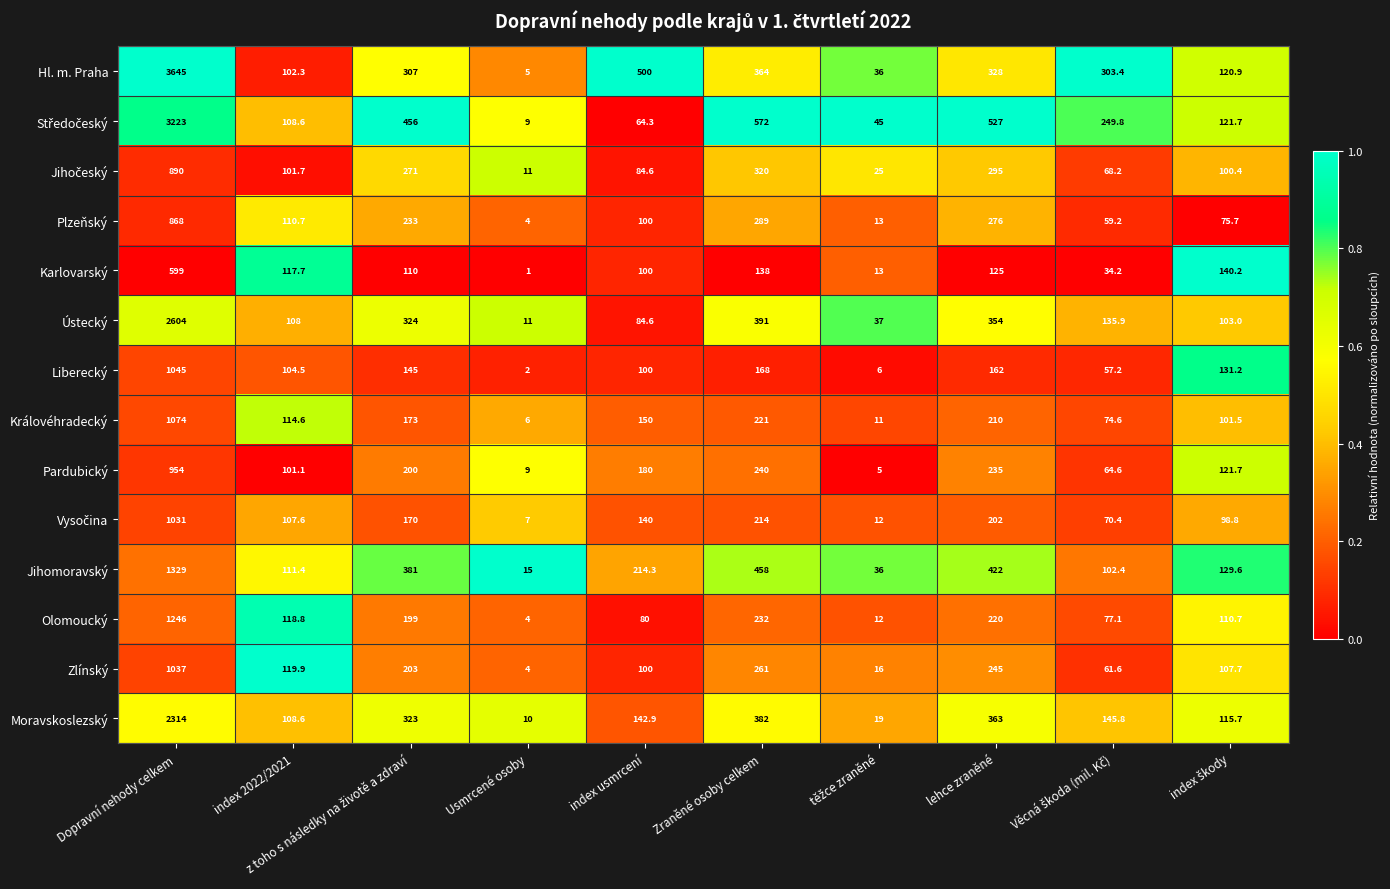

What is the greatest value displayed?

3645.0